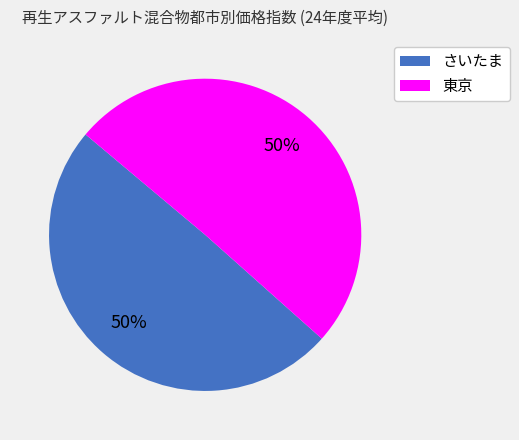

What is the ratio of the value at さいたま to the value at 東京?

1.0